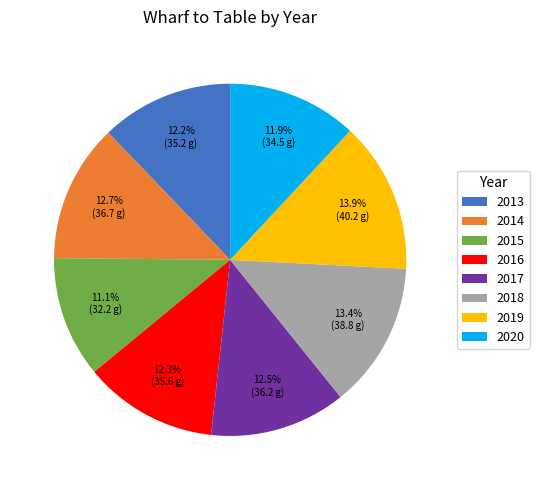

How many slices are in this pie chart?

8